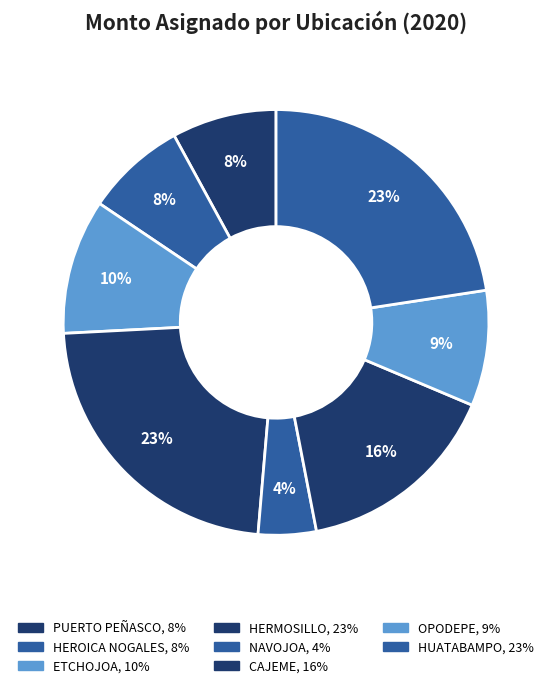

Is there a majority slice in this chart?

No